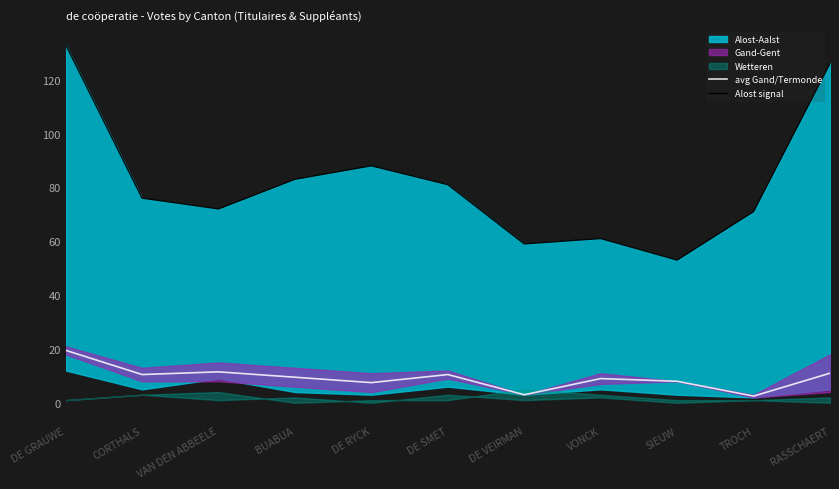

Is it true that Alost signal equals 108.5 at CORTHALS?

False